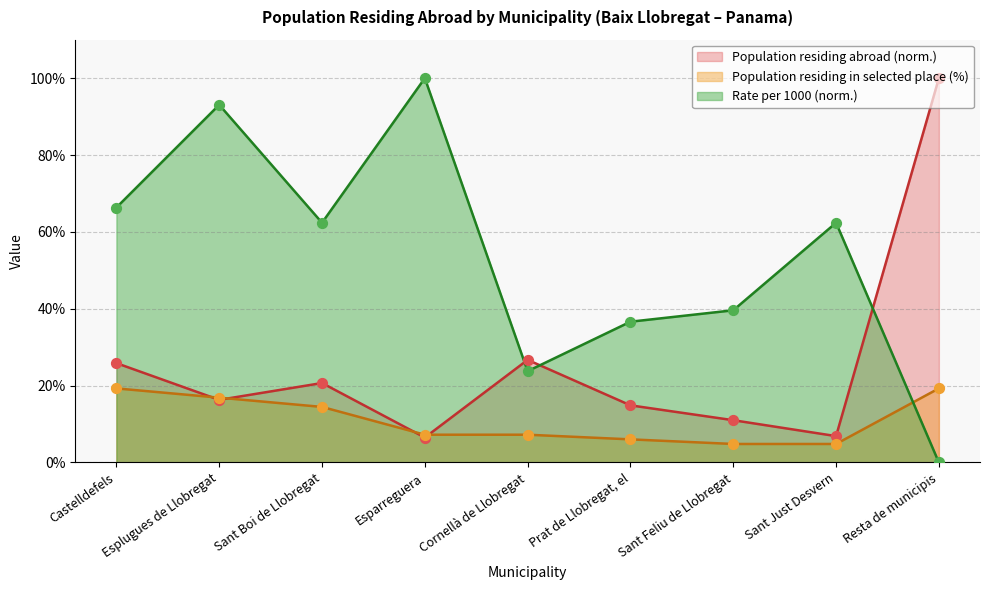

Which series contains the highest Y value?

Population residing abroad